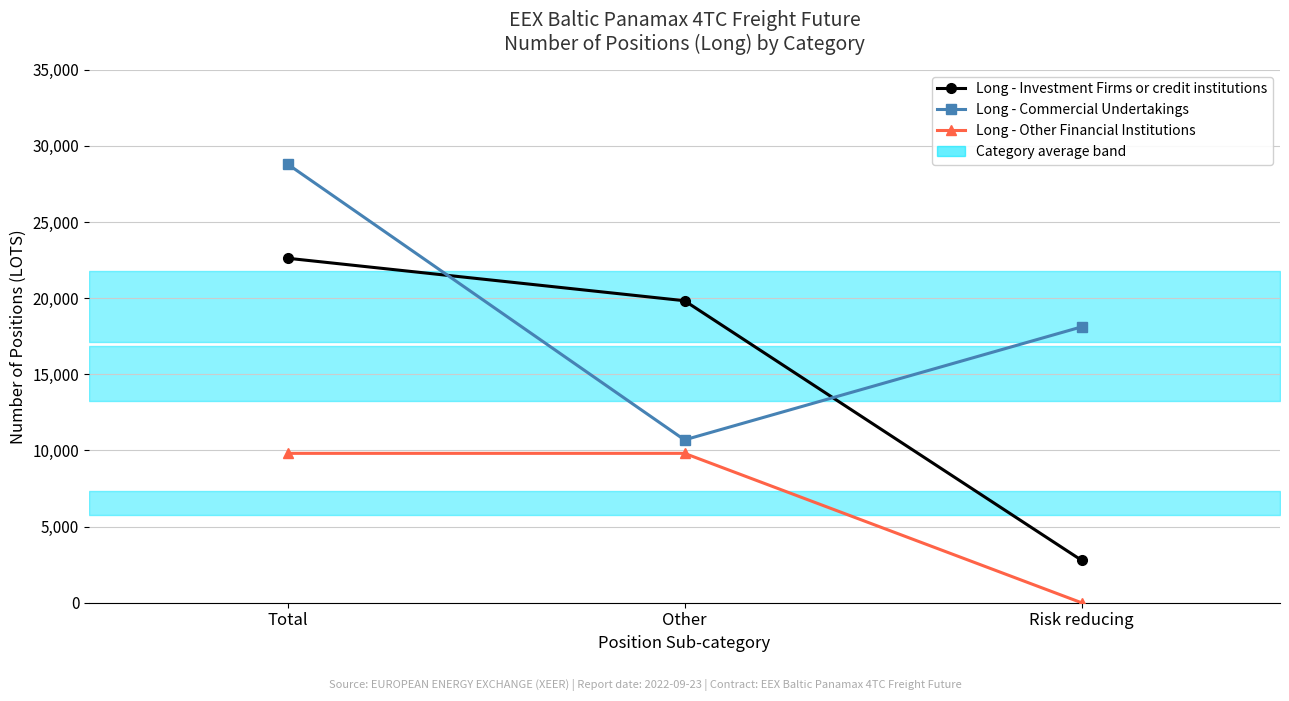

What is the label of the 1st point from the left?

Total